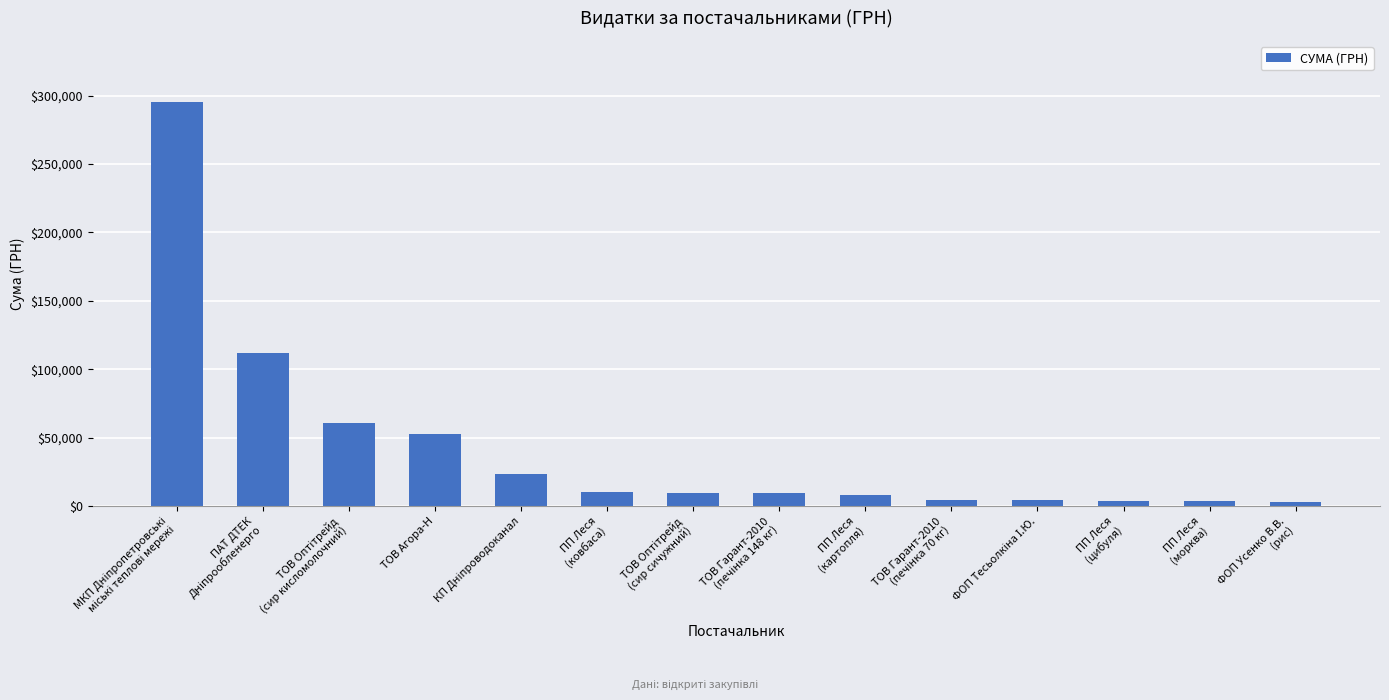

What is the maximum value shown in the chart?

295638.6